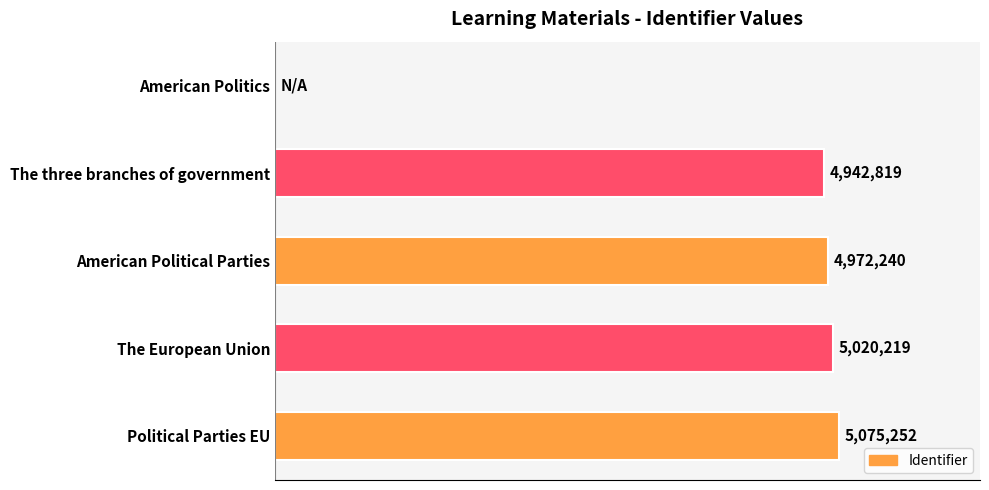

What is the difference between the maximum and minimum values?

5075252